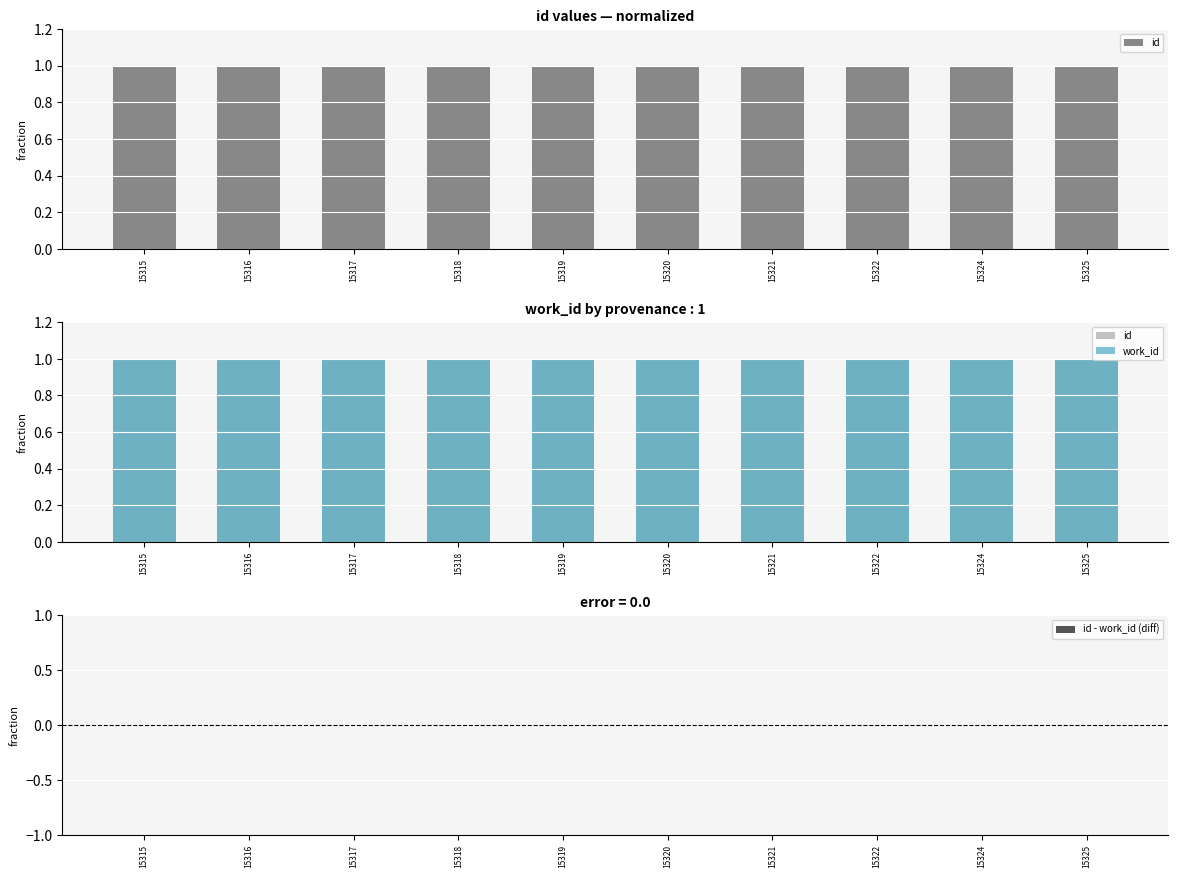

Reading left to right, transcribe all the data shown in this chart.

id: 15315=1.0	15316=1.0	15317=1.0	15318=1.0	15319=1.0	15320=1.0	15321=1.0	15322=1.0	15324=1.0	15325=1.0
work_id: 15315=1.0	15316=1.0	15317=1.0	15318=1.0	15319=1.0	15320=1.0	15321=1.0	15322=1.0	15324=1.0	15325=1.0
id - work_id (diff): 15315=-0.0	15316=-0.0	15317=-0.0	15318=-0.0	15319=-0.0	15320=-0.0	15321=-0.0	15322=-0.0	15324=-0.0	15325=0.0